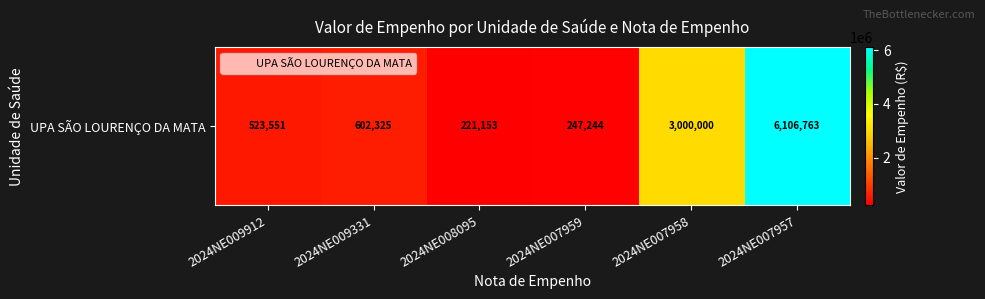

What is the change in value from 2024NE009331 to 2024NE007958?

+2397675.2